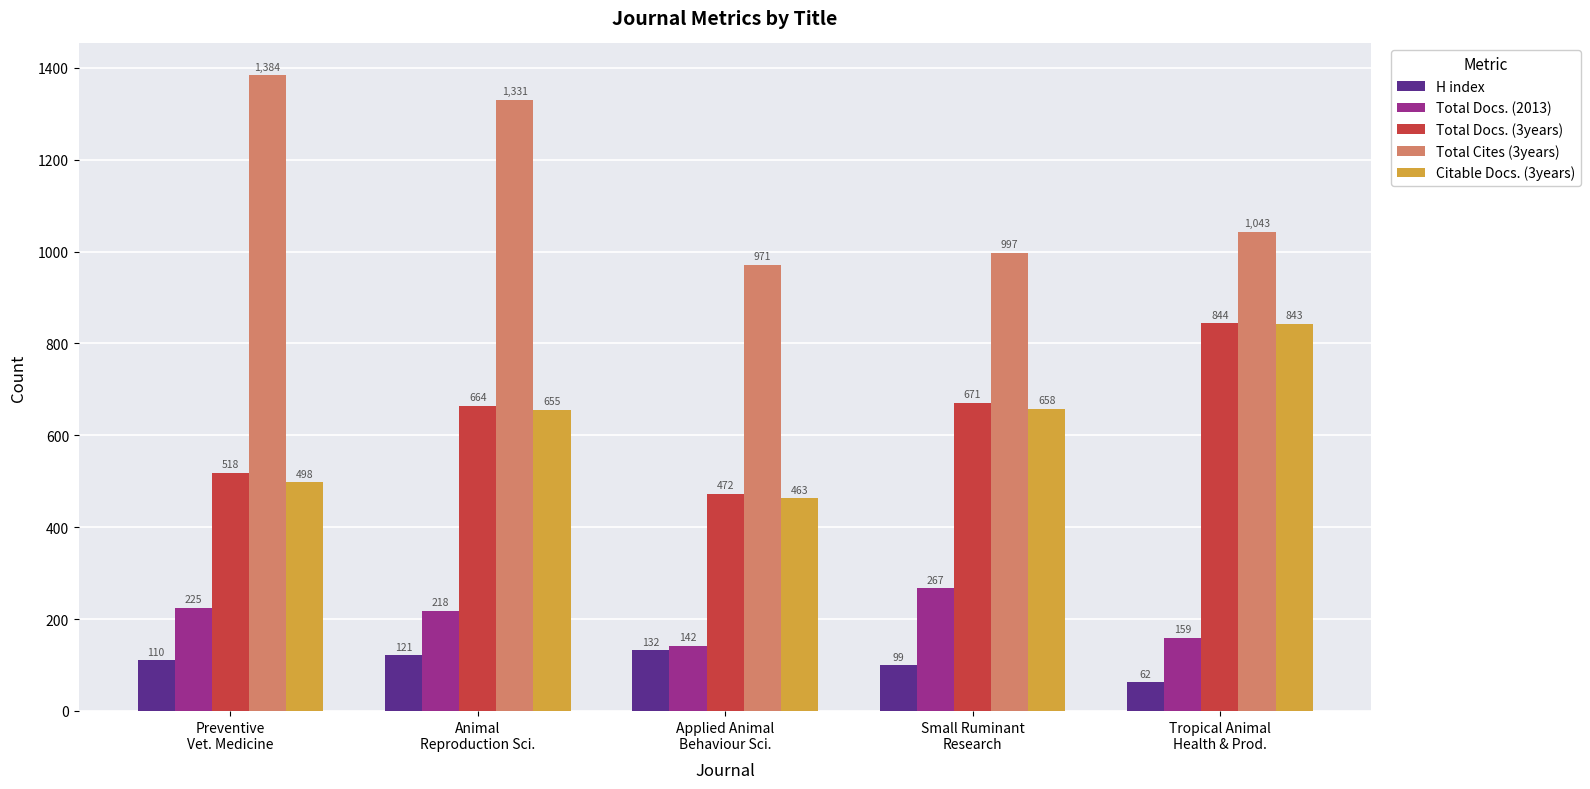

What is the total value across all series at Applied Animal
Behaviour Sci.?

2180